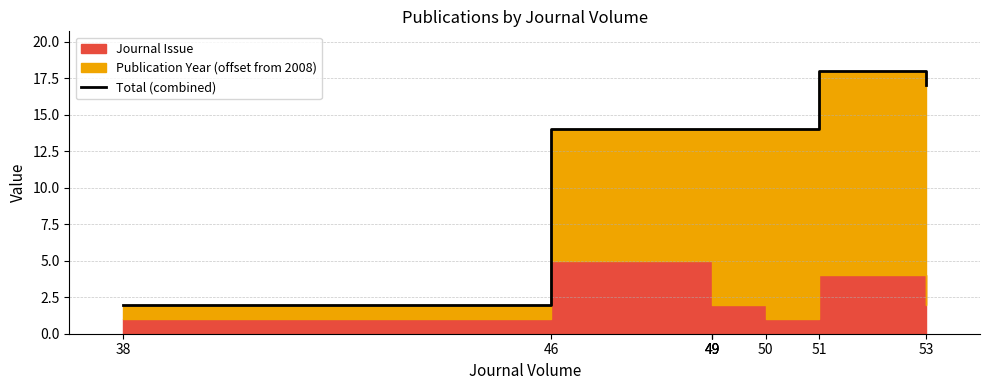

What is the difference between the second highest and minimum values?

15